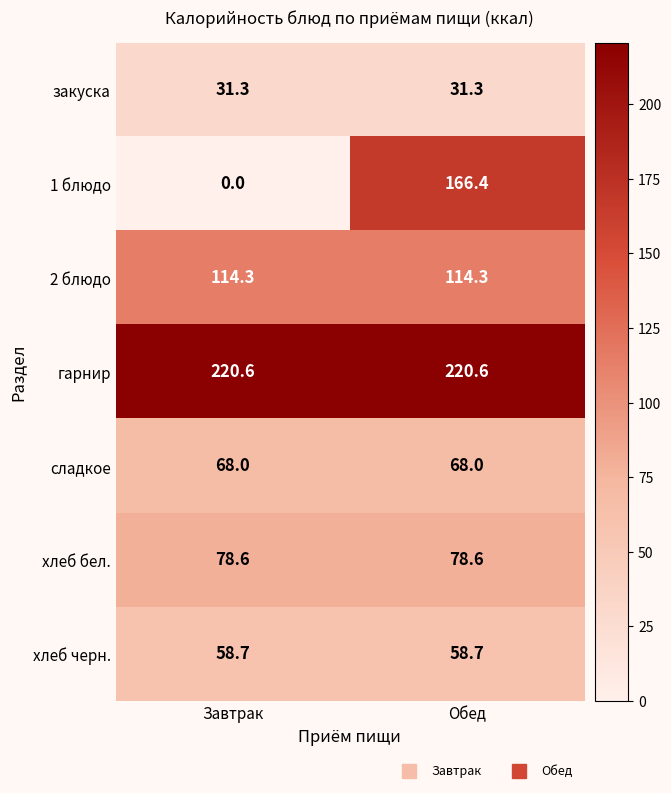

Which series has the largest total across all categories?

гарнир